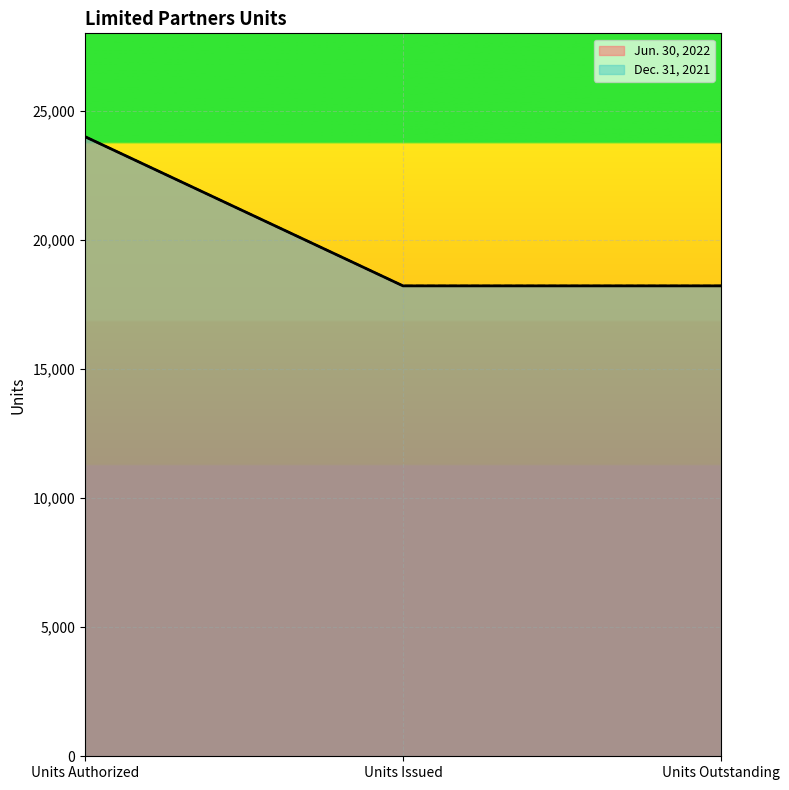

What is the label of the 2nd point from the right?

Units Issued